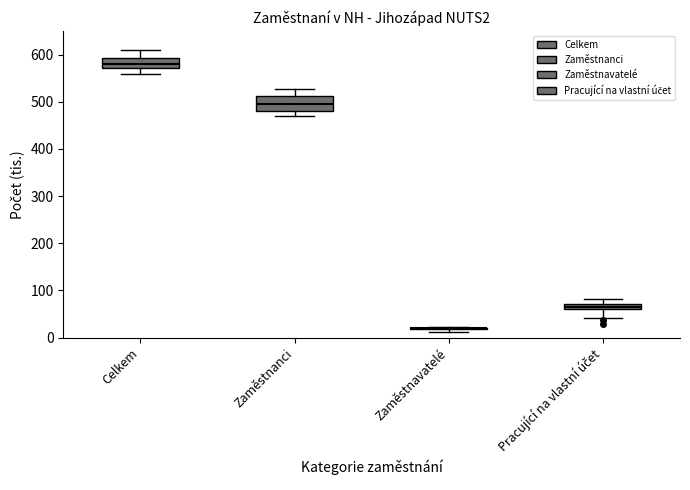

Comparing the boxes themselves (not the whiskers), which one is the tallest?

Zaměstnanci